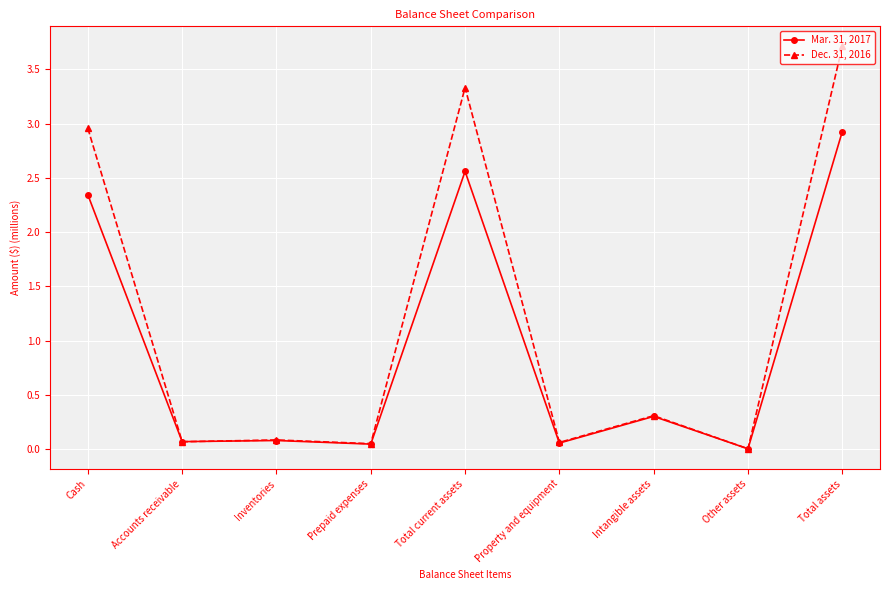

How many series are shown in this chart?

2